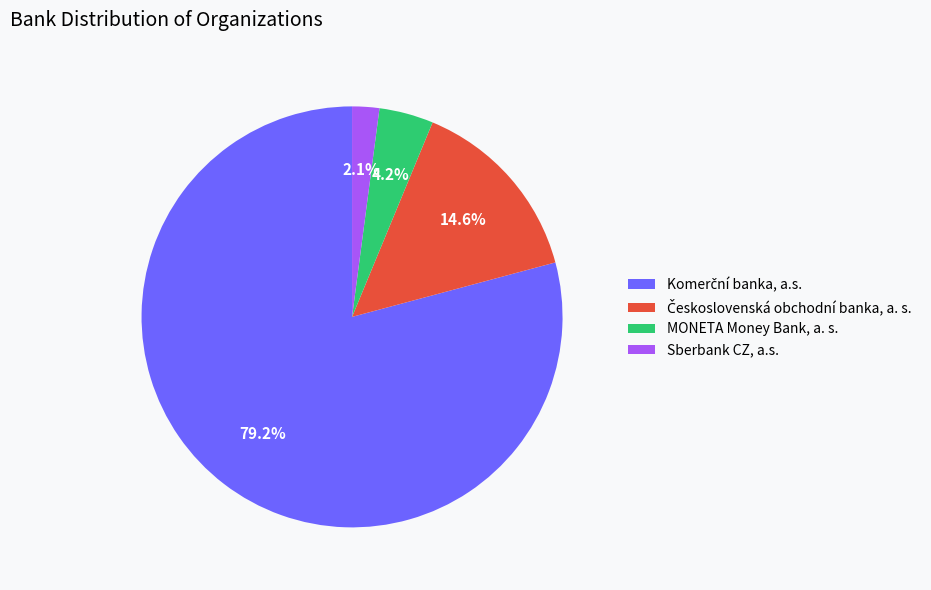

Which slice is the smallest?

Sberbank CZ, a.s.